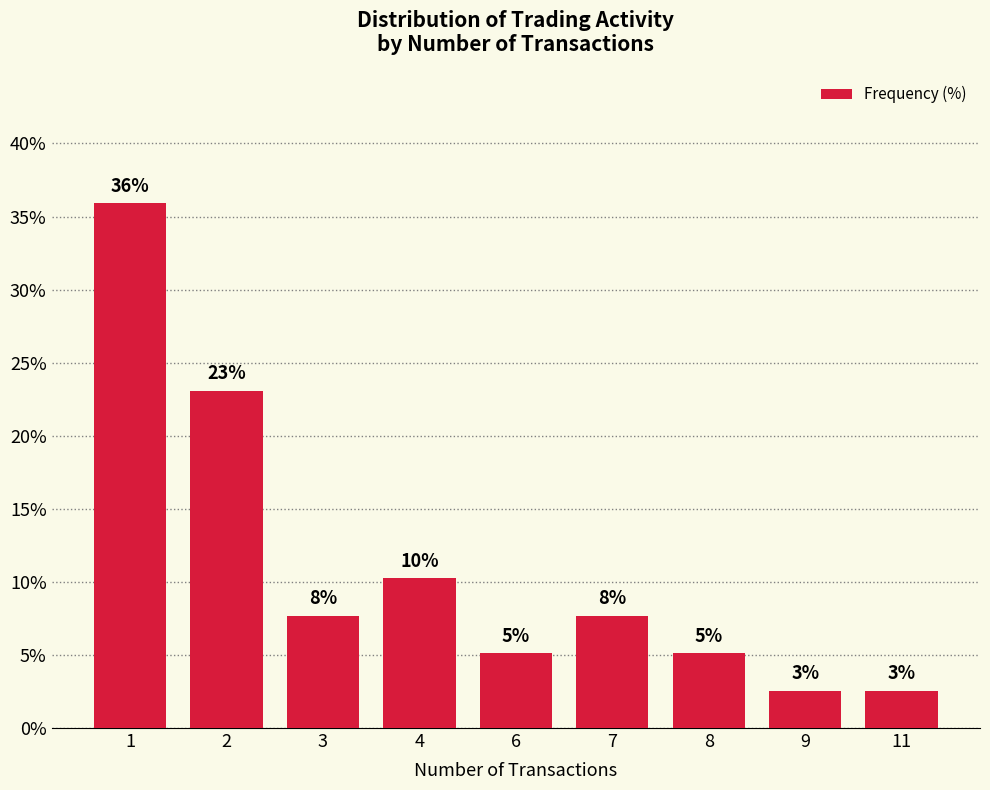

What is the difference between the maximum and minimum values?

33.3